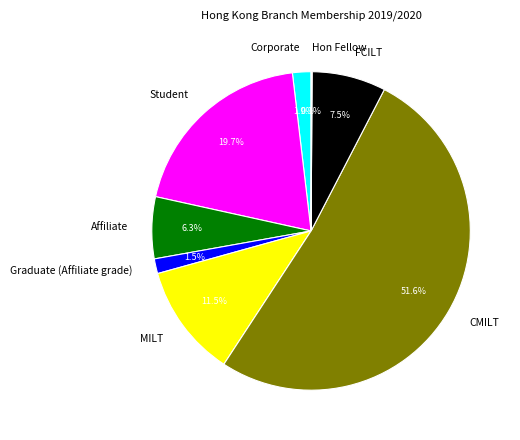

Combined, do MILT and Affiliate account for over 50%?

No